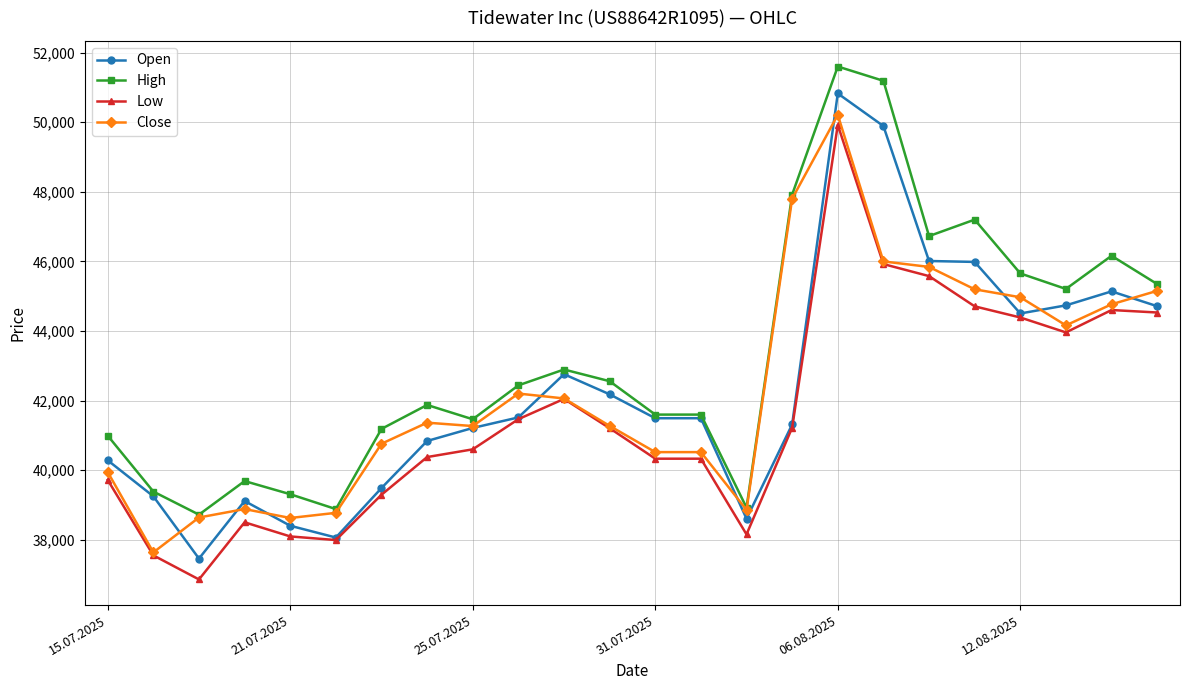

What is the minimum value shown in the chart?

36858